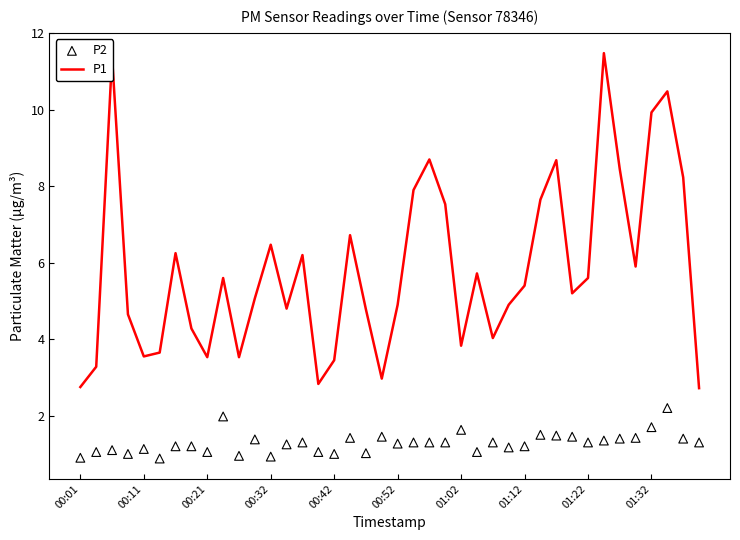

Which series contains the lowest Y value?

P2